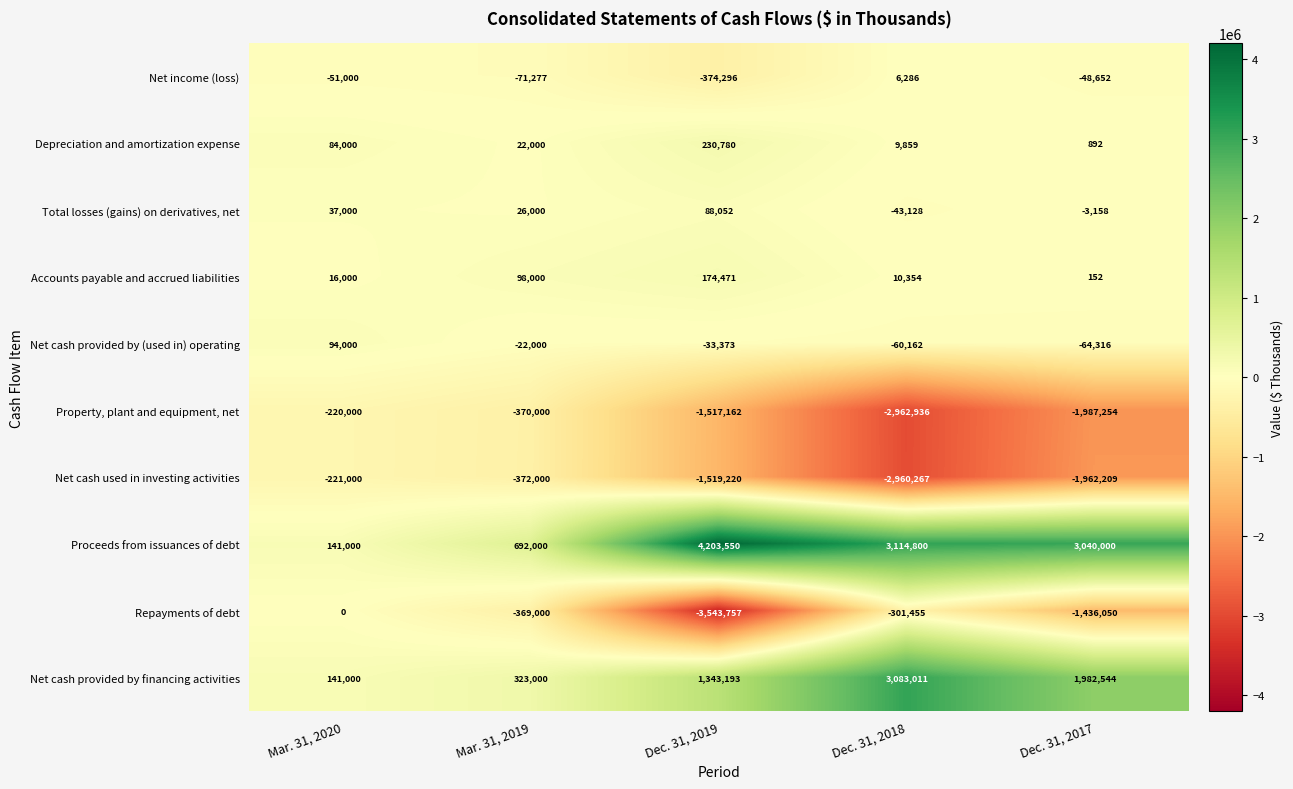

What is the difference between the maximum and minimum values in the Net cash provided by financing activities series?

2942011